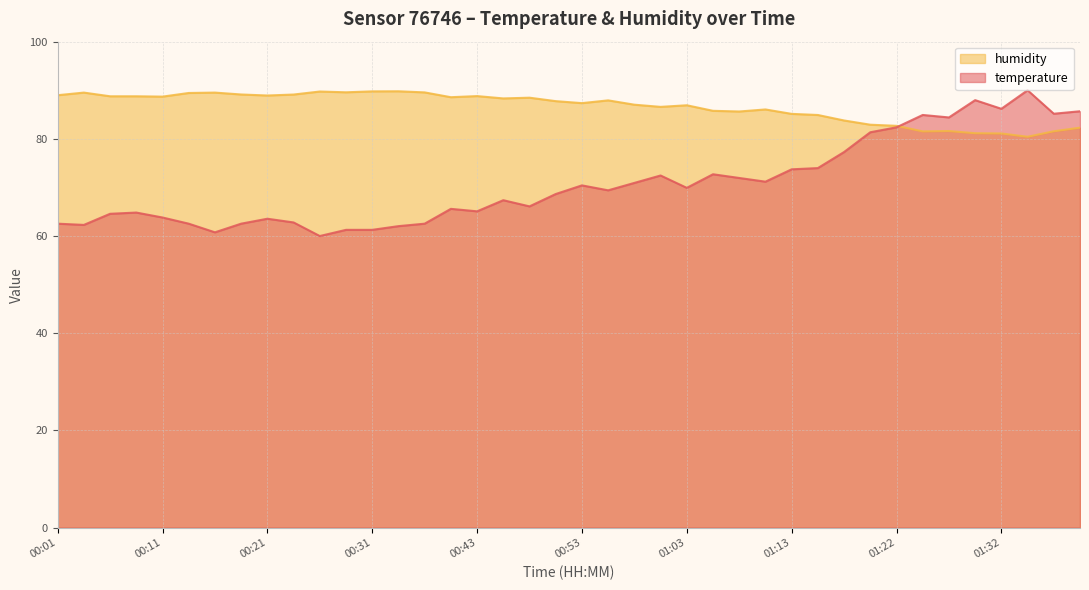

What is the label of the 24th point from the left?

01:00